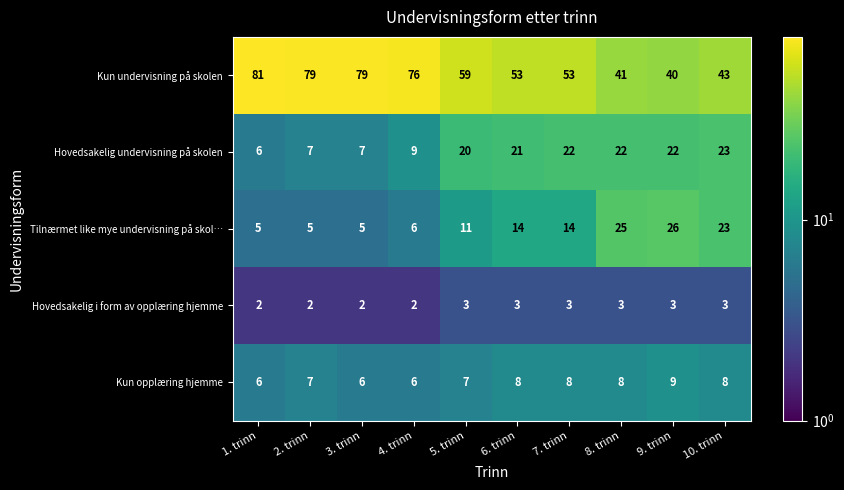

Which series has the largest range (max minus min)?

Kun undervisning på skolen